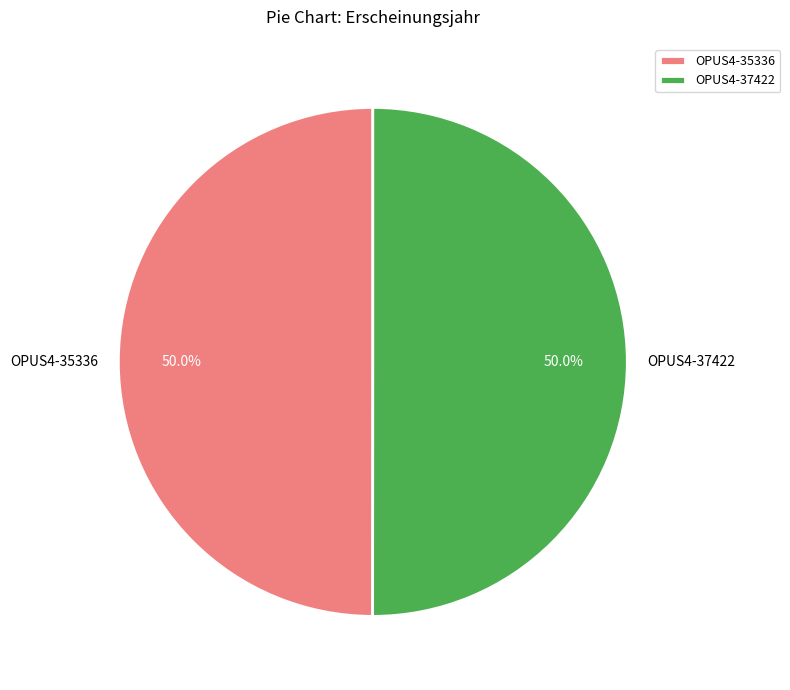

Combined, what portion of the pie is OPUS4-37422 and OPUS4-35336?

100.0%